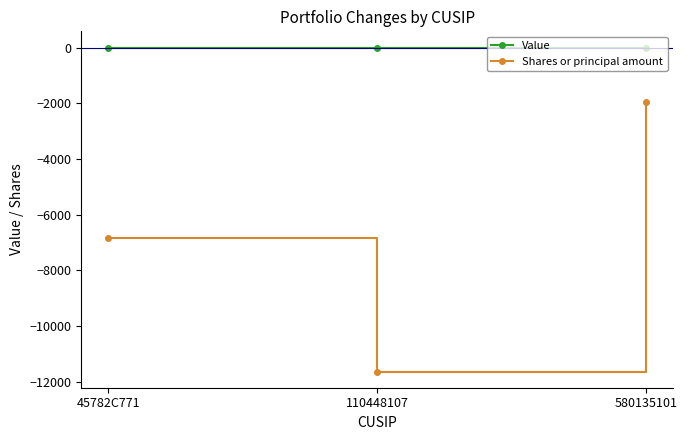

What is the difference between the Shares or principal amount values at 580135101 and 45782C771?

4884